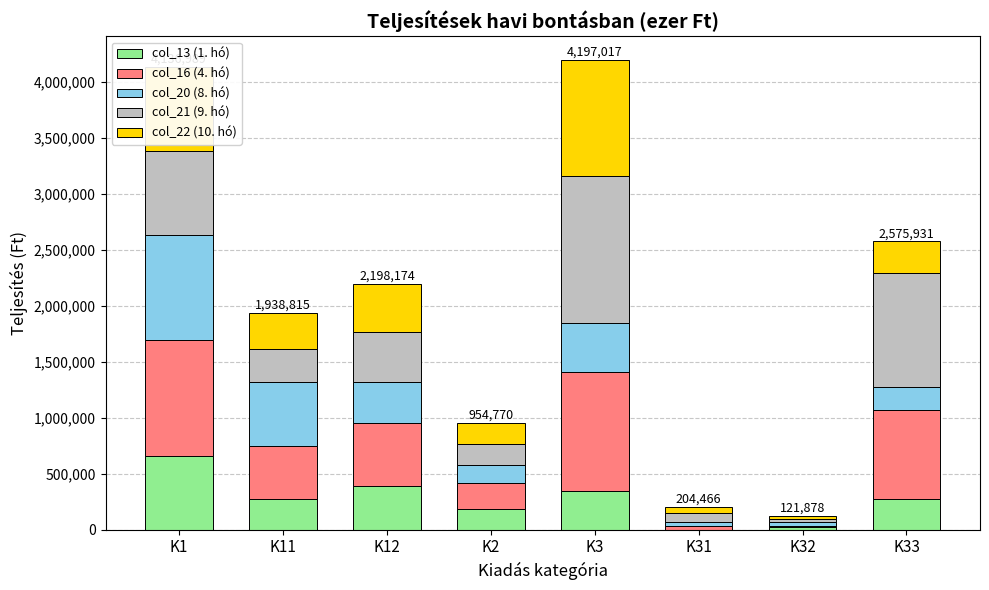

What is the maximum value for col_13 (1. hó)?

660306.0